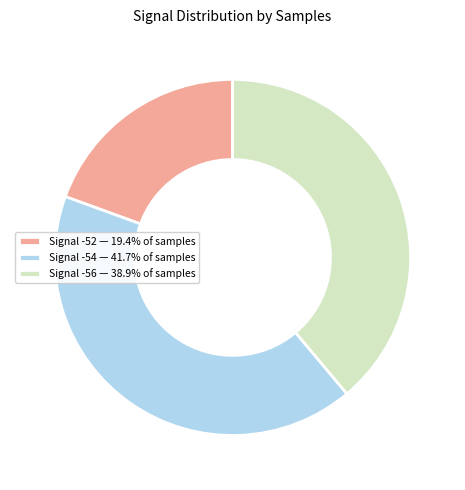

Count the number of slices in the pie.

3